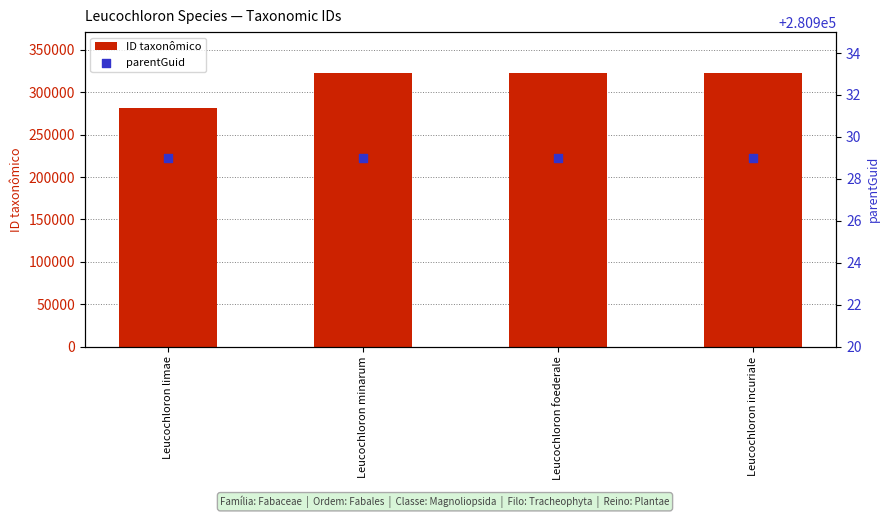

What is the total value across all series at Leucochloron incuriale?

603602